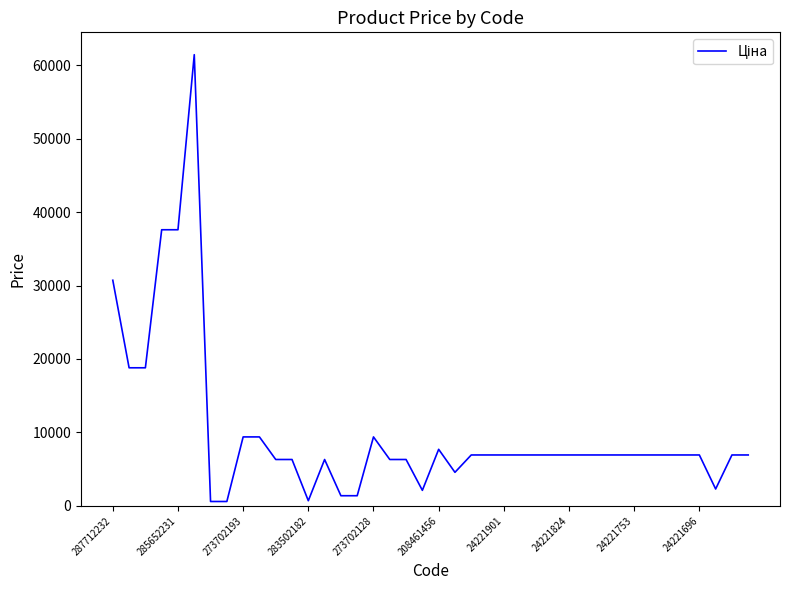

What is the greatest value displayed?

61434.3